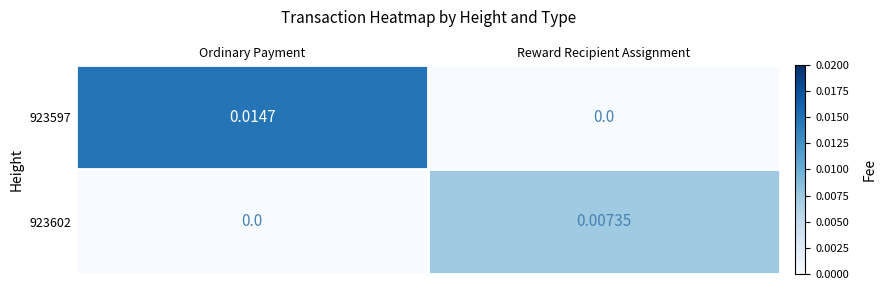

Which series has the largest range (max minus min)?

923597